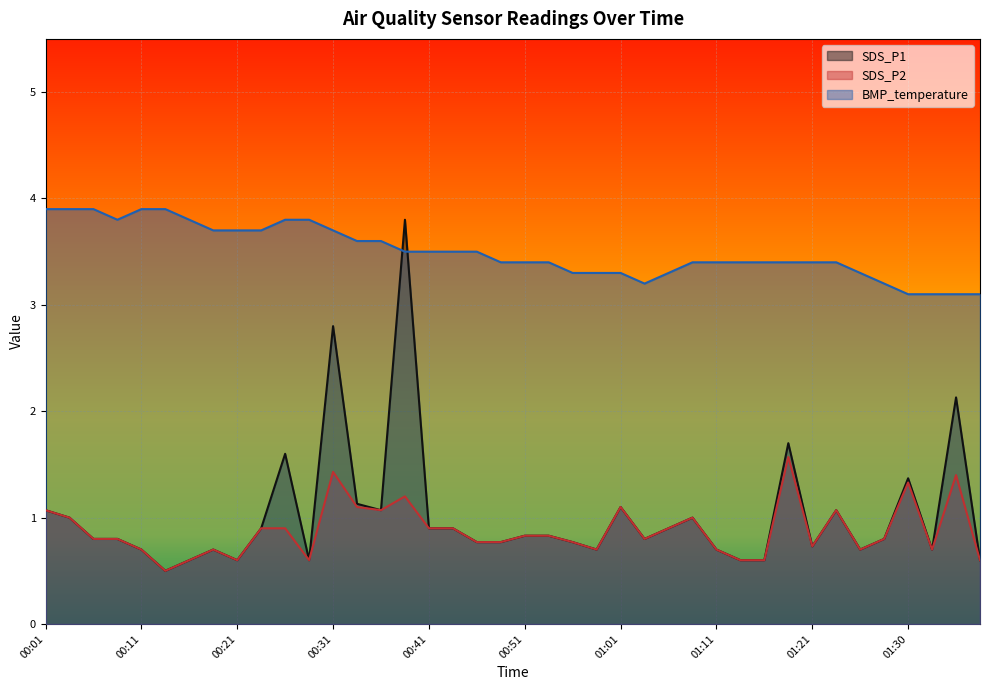

What is the label of the 8th point from the left?

00:18